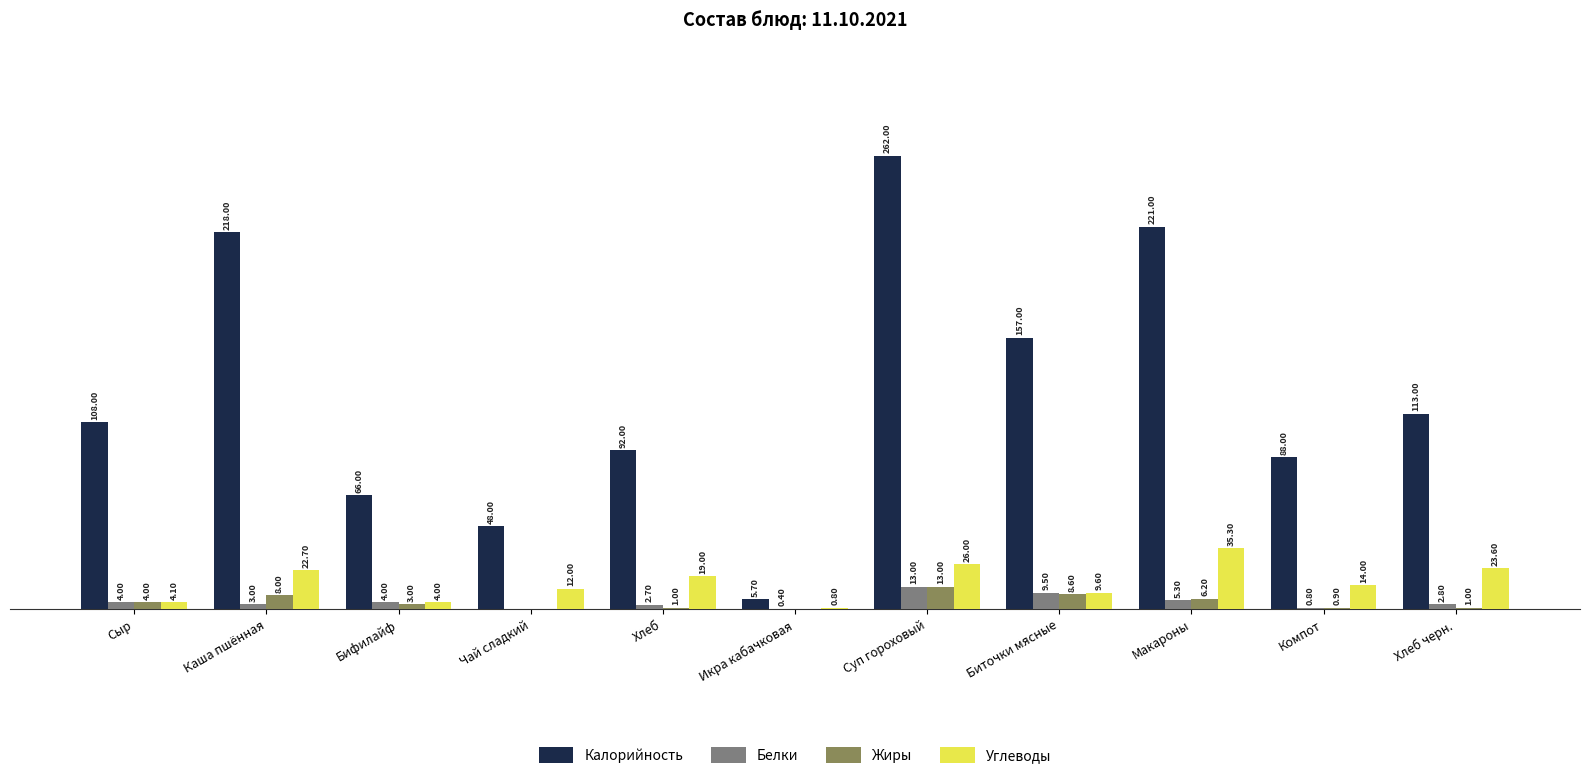

Where does the Жиры series first go above 3?

Сыр